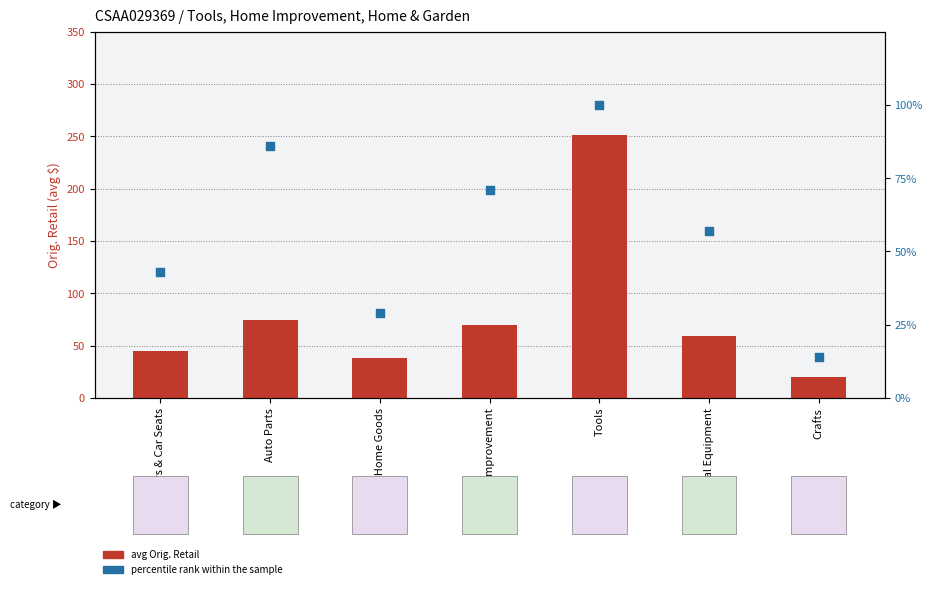

Which series contains the lowest Y value?

percentile rank within the sample